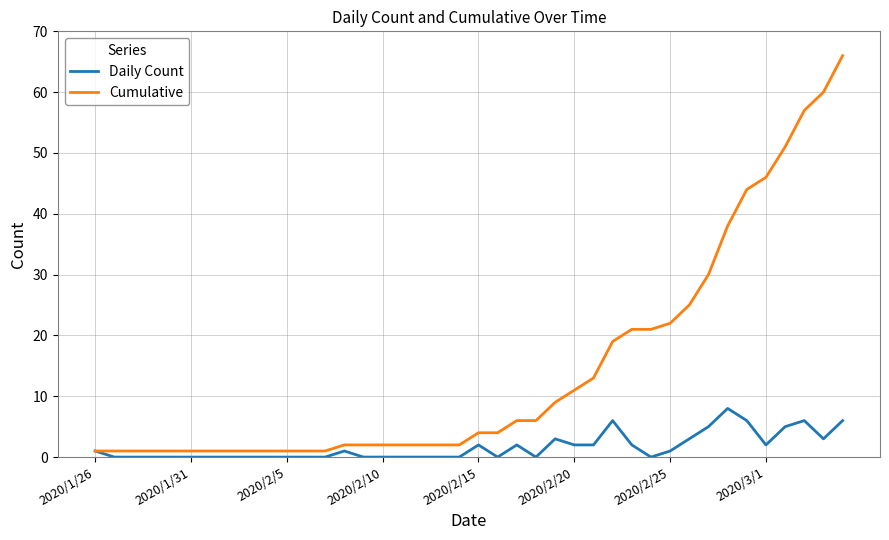

List the series in order of their overall mean, lowest first.

Daily Count, Cumulative